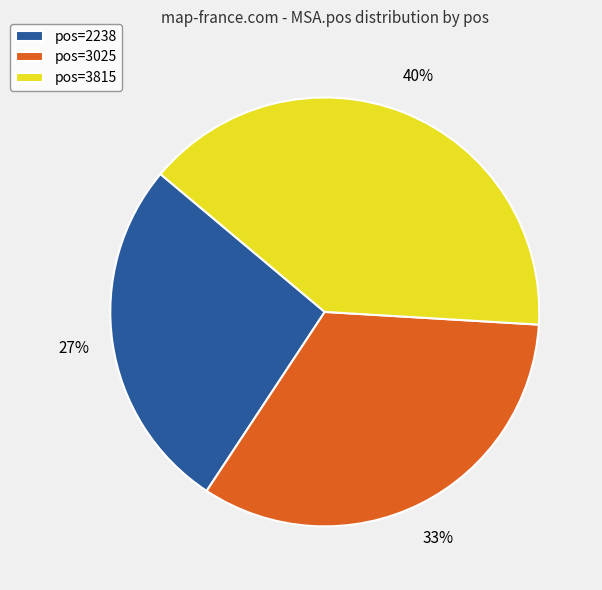

What percentage is the pos=3025 slice, to the nearest percent?

33%